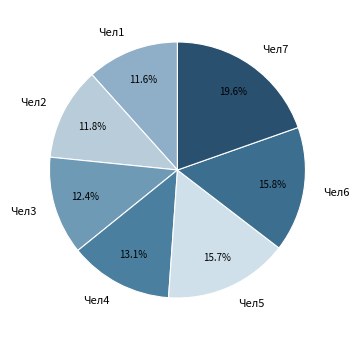

Is there any slice that represents more than half of the pie?

No